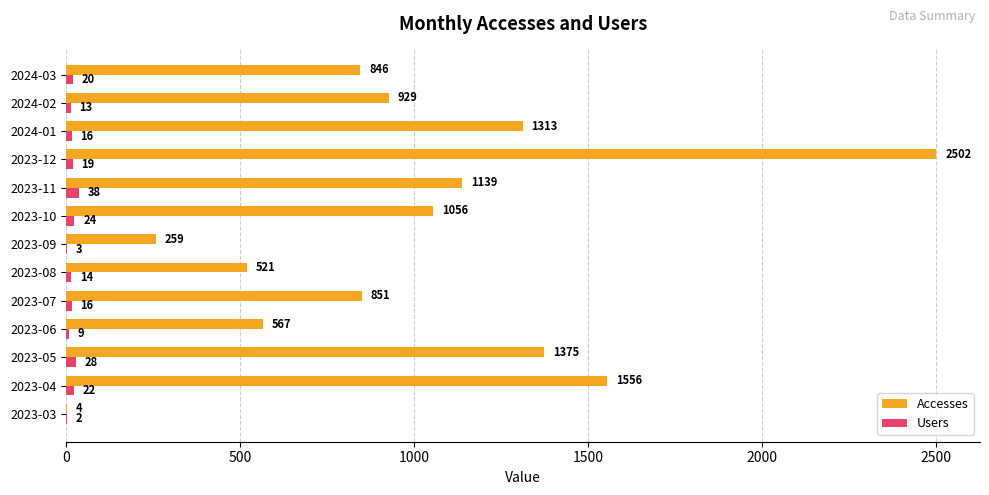

At which label is Users closest to 20?

2024-03